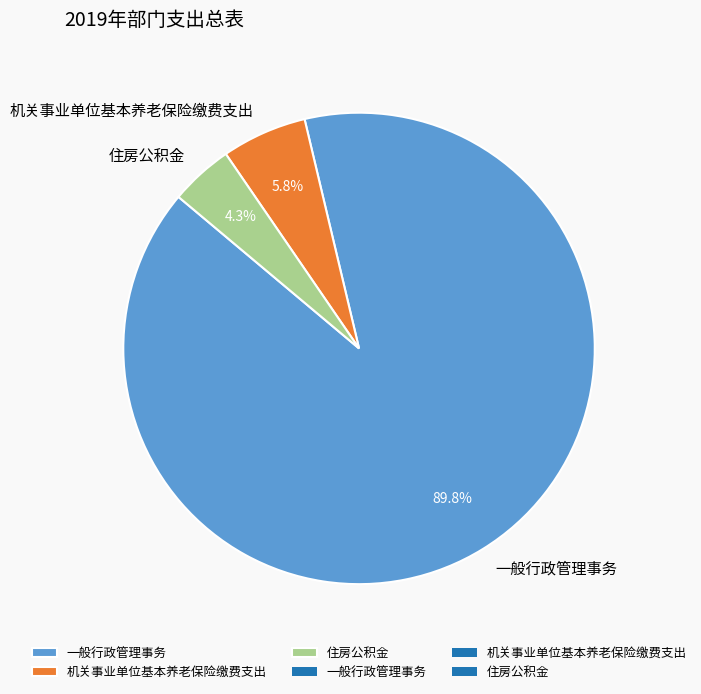

Is 机关事业单位基本养老保险缴费支出 the majority of the pie?

No